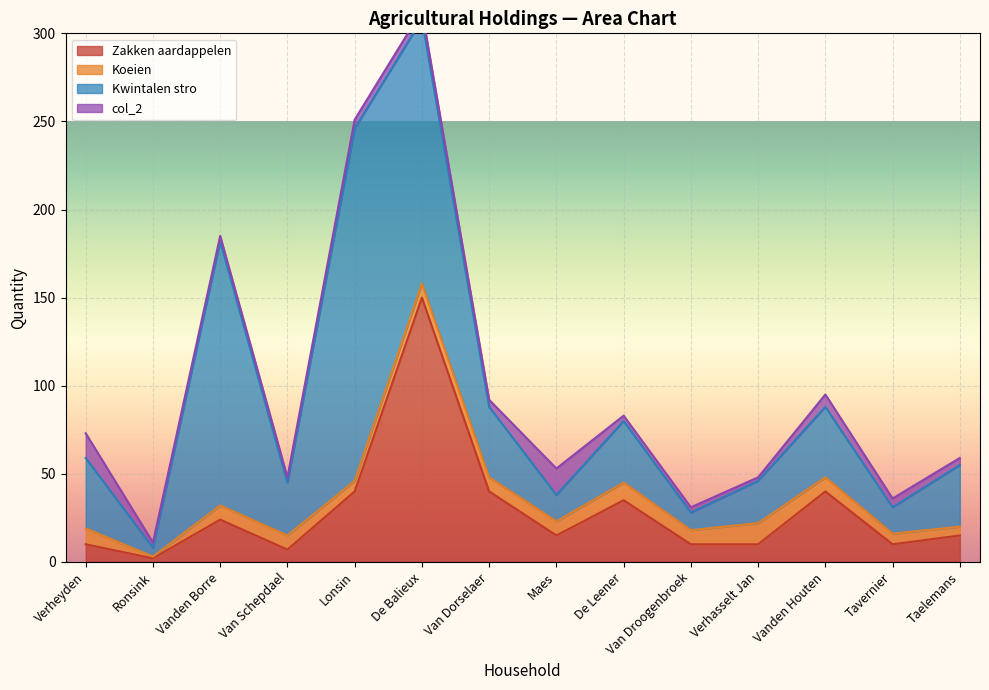

The value of Zakken aardappelen at Vanden Houten is 40. True or false?

True